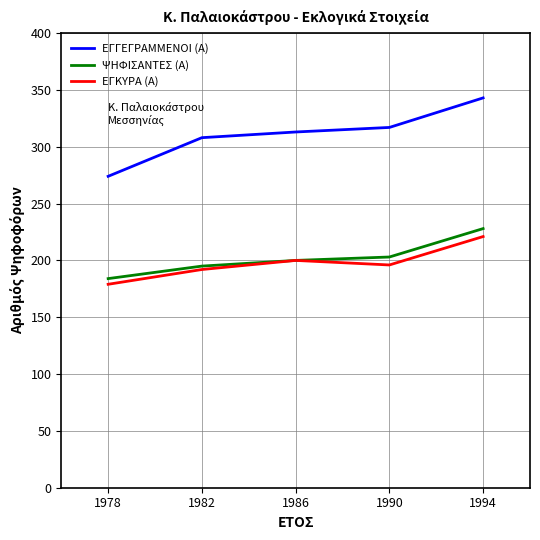

What is the difference between the highest and lowest values at 1982?

116